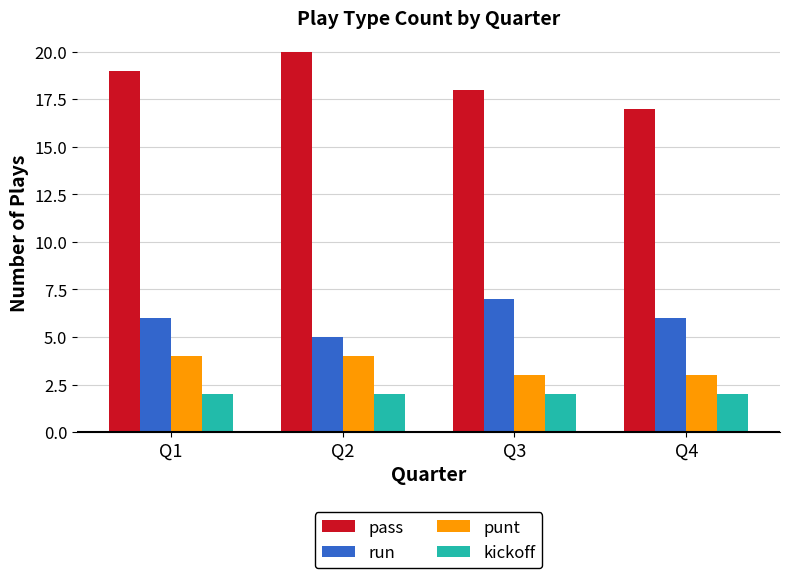

The value of punt at Q4 is 5. True or false?

False